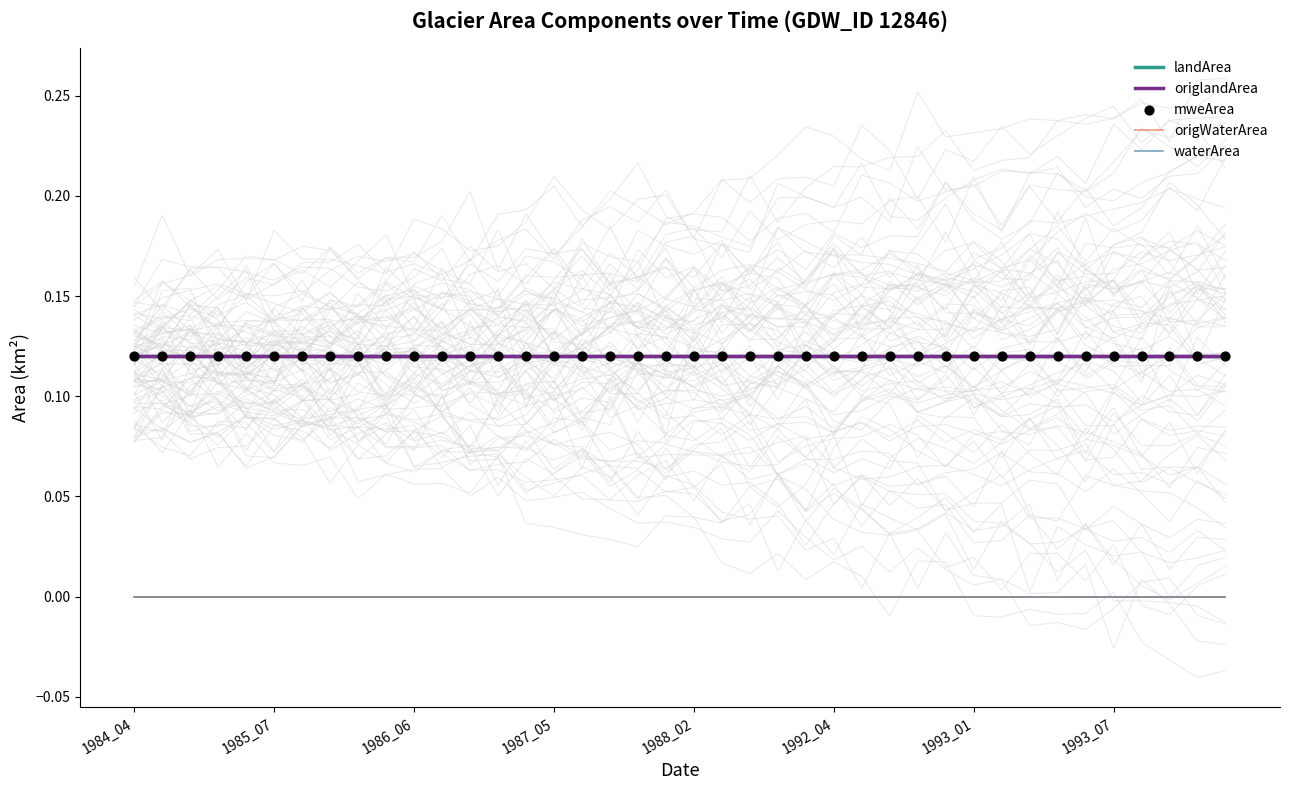

What are all the series names shown in the legend?

landArea, origlandArea, origWaterArea, waterArea, mweArea